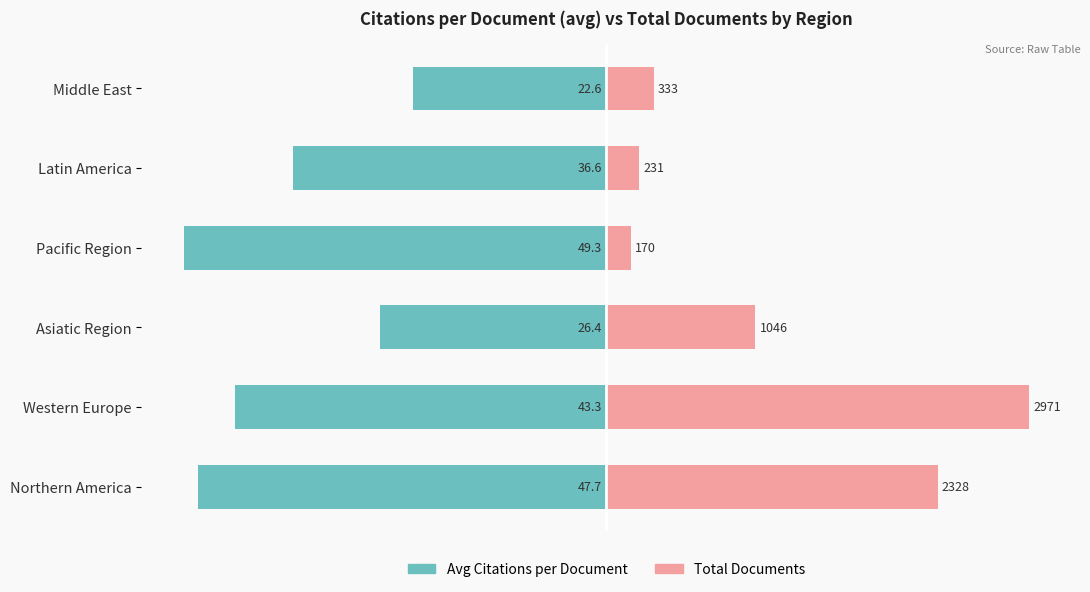

Reading right to left, extract all data points from this chart.

Citations per Document (avg): -45.8	-74.2	-100.0	-53.5	-87.8	-96.6
Documents (scaled): 11.2	7.8	5.7	35.2	100.0	78.4